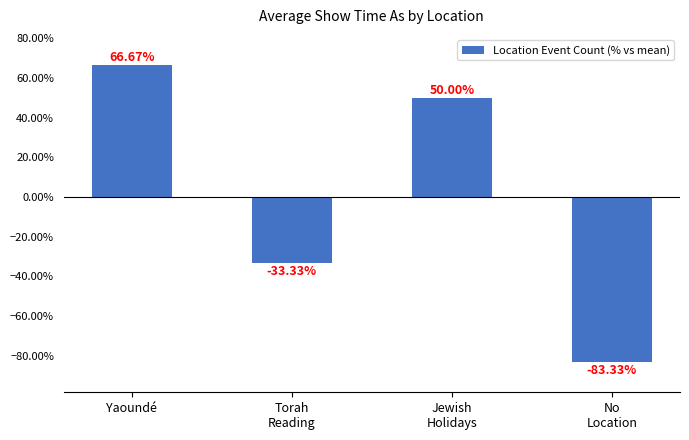

Does the chart contain stacked bars?

No